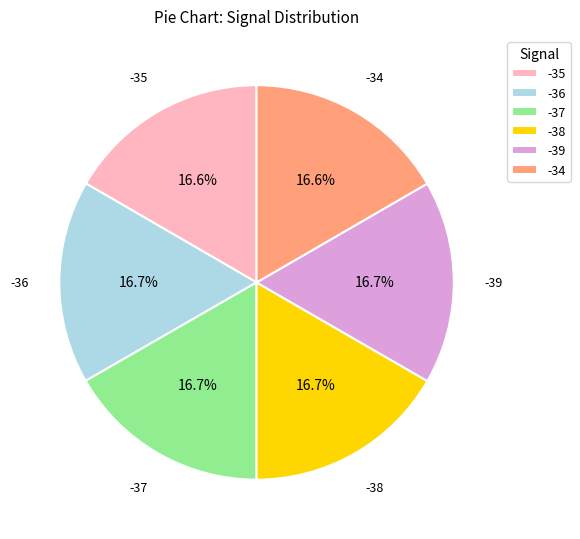

To the nearest percent, what is the combined percentage of -35 and -38?

33%